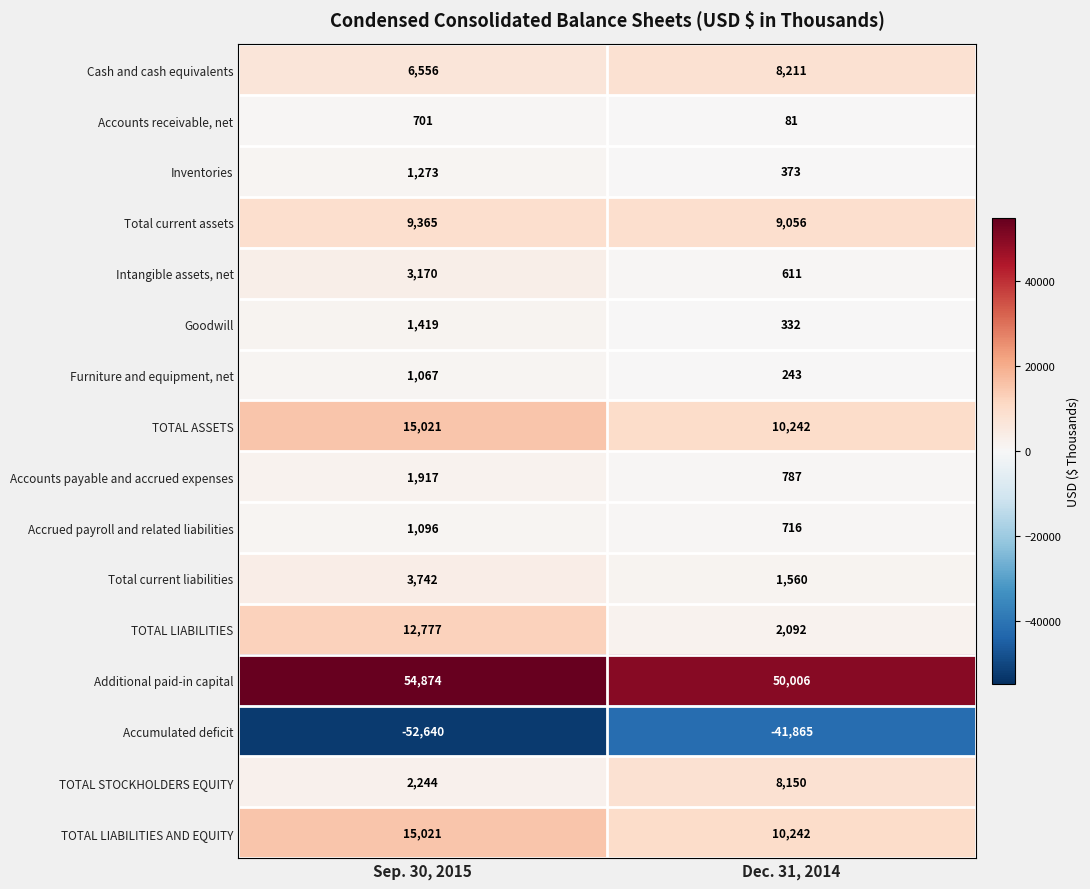

Which series has the widest spread of values?

Accumulated deficit